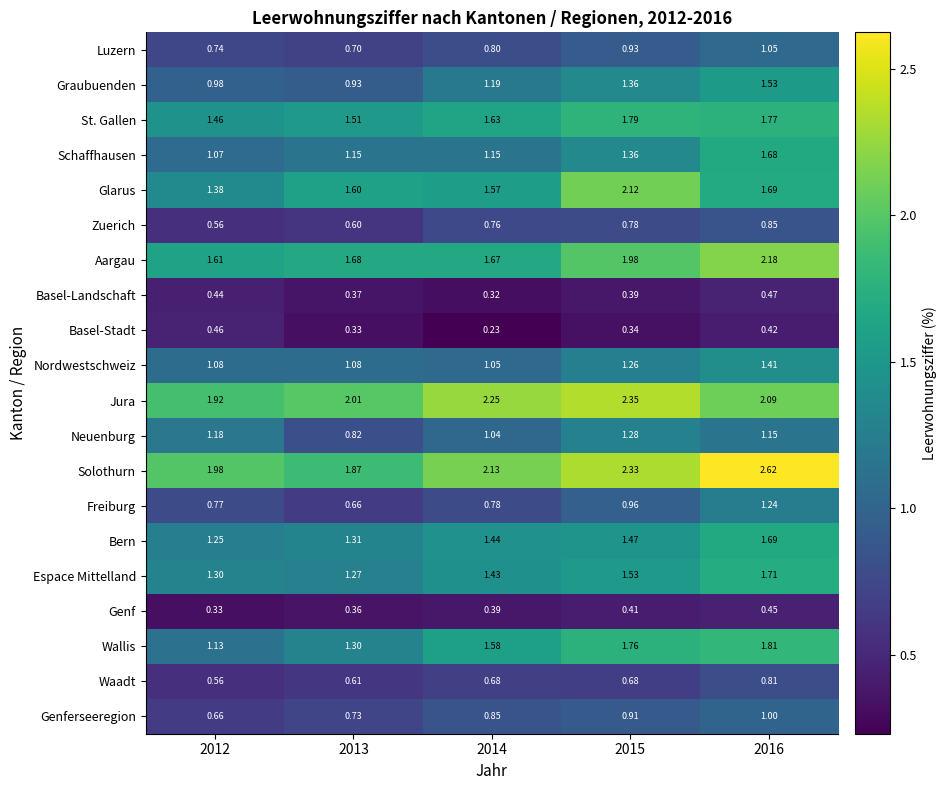

Which series has the widest spread of values?

Solothurn